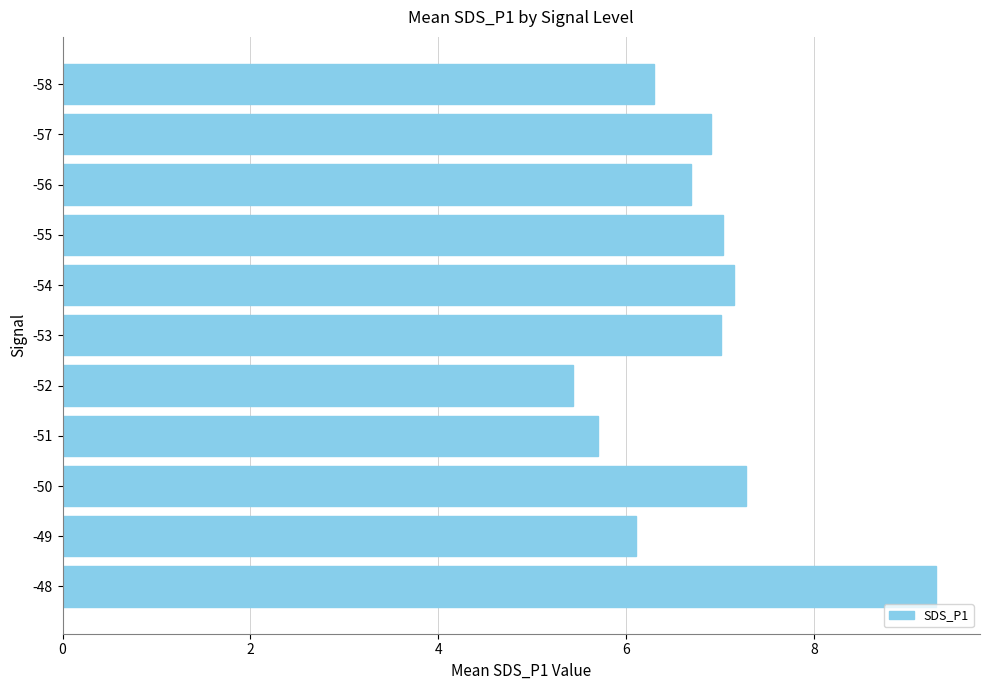

True or false: the data shows 5.4 at -52.

True